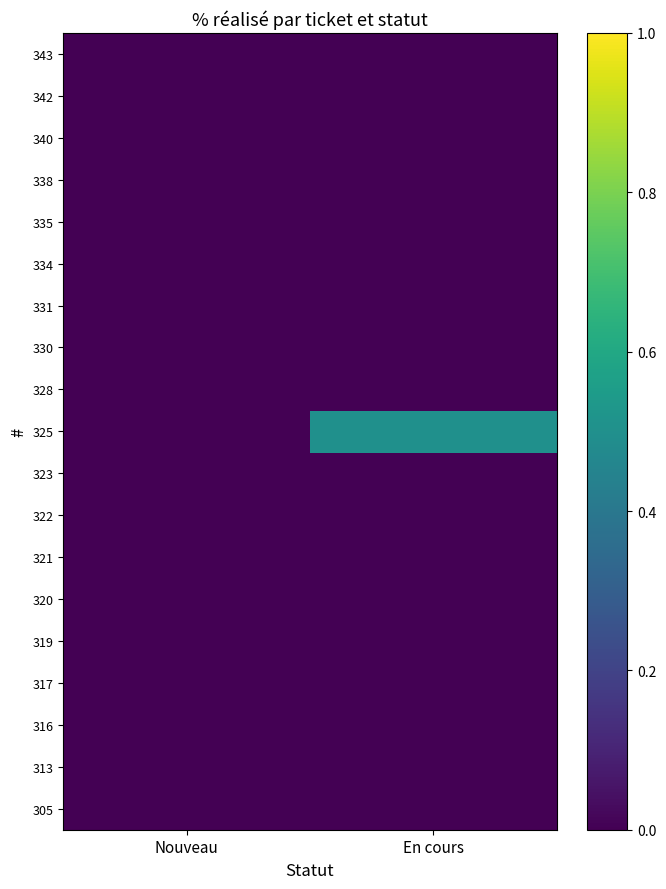

How many distinct data groups are displayed?

19